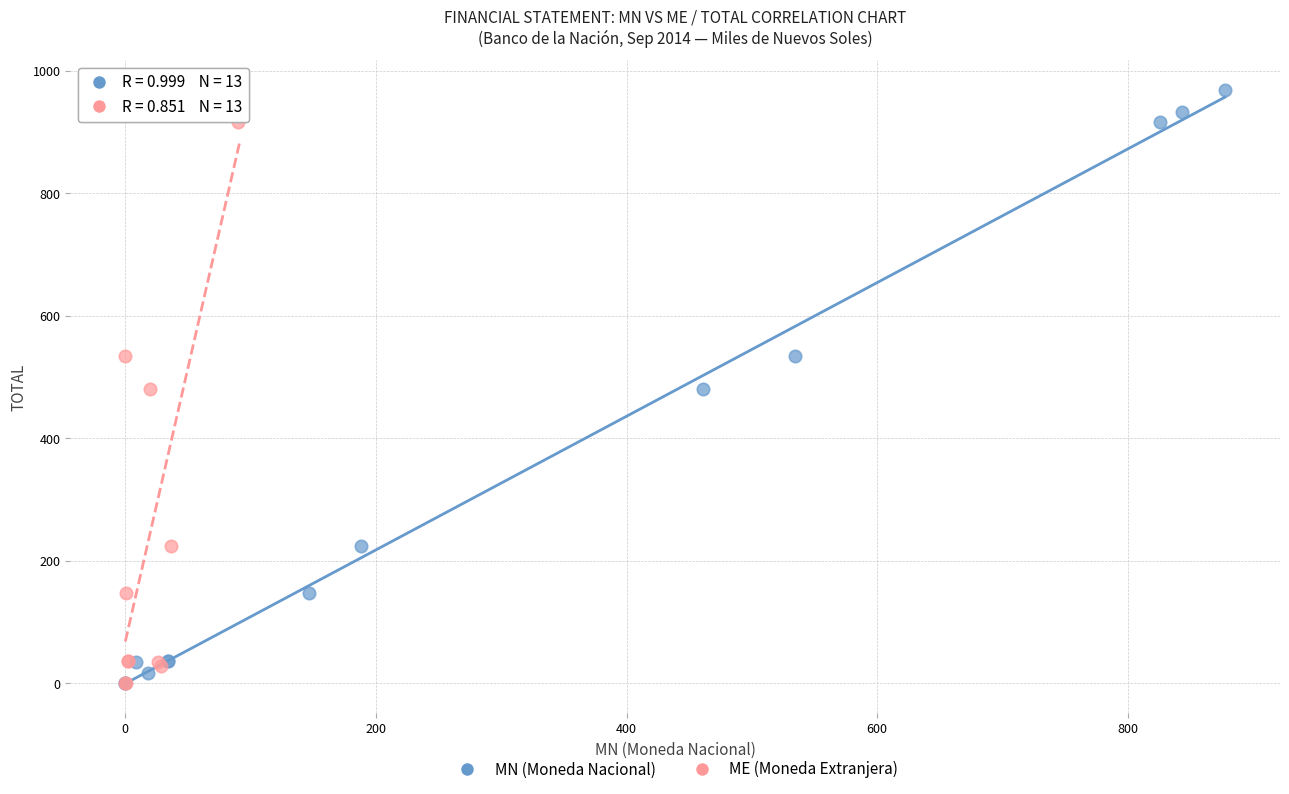

What are all the series names shown in the legend?

MN (Moneda Nacional), ME (Moneda Extranjera)